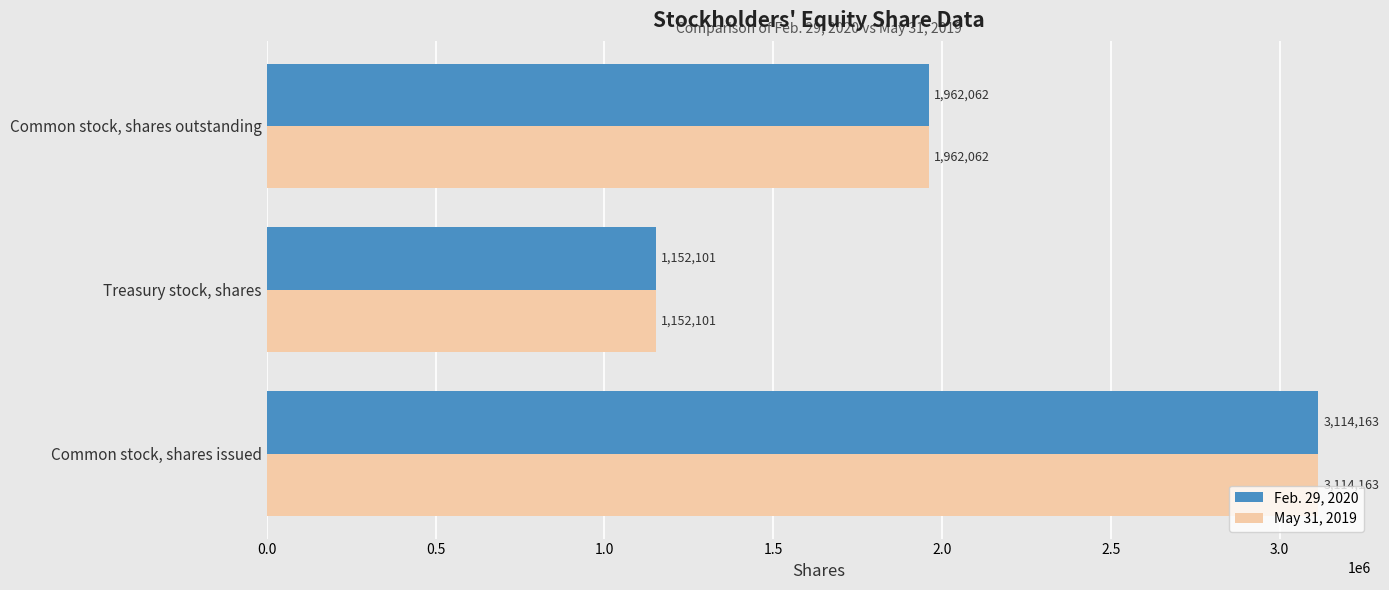

How many May 31, 2019 values are between 1152101 and 3114163?

3